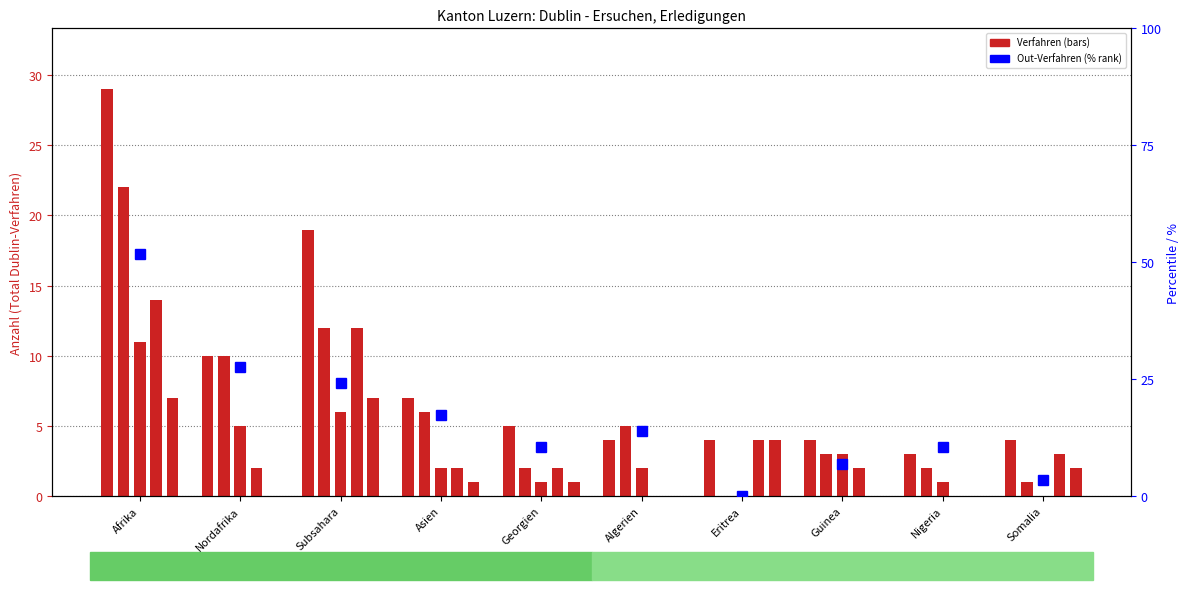

Is the value of Out-Verfahren (% scale) at Nordafrika greater than the value of Total Dublin-Verfahren at Asien?

Yes